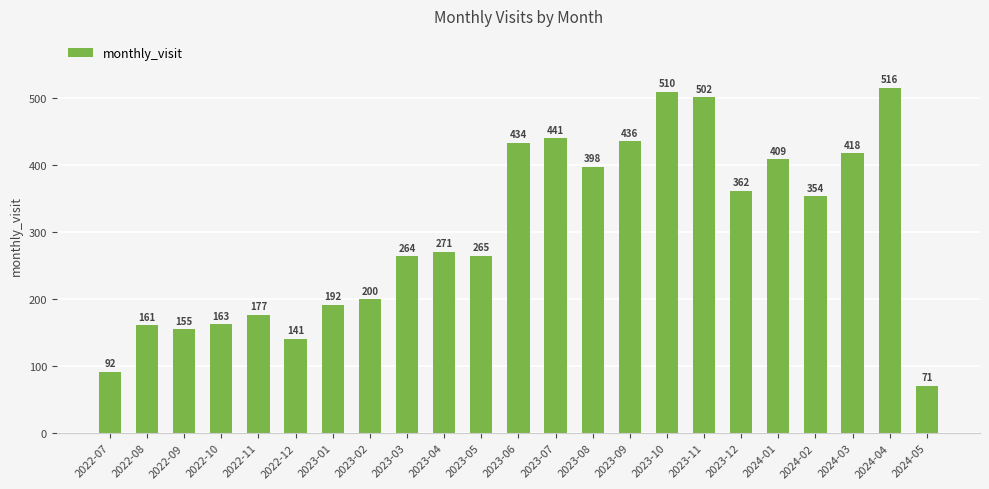

What is the value of the 8th bar from the left?

200